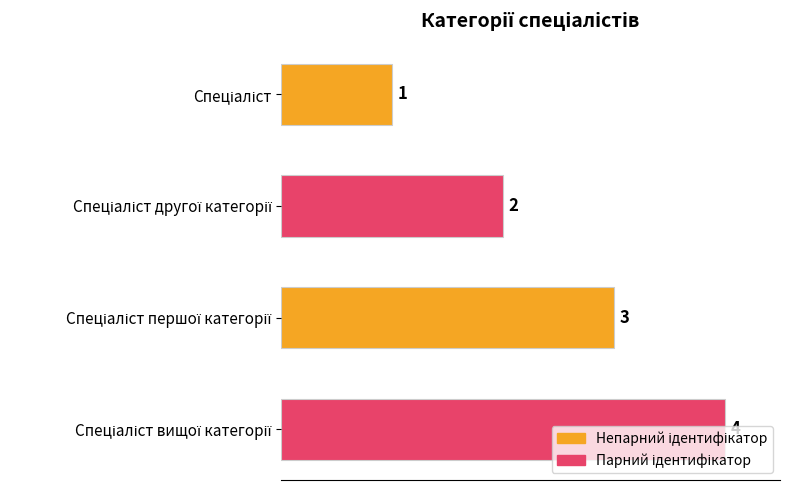

Count the number of data series in this chart.

1